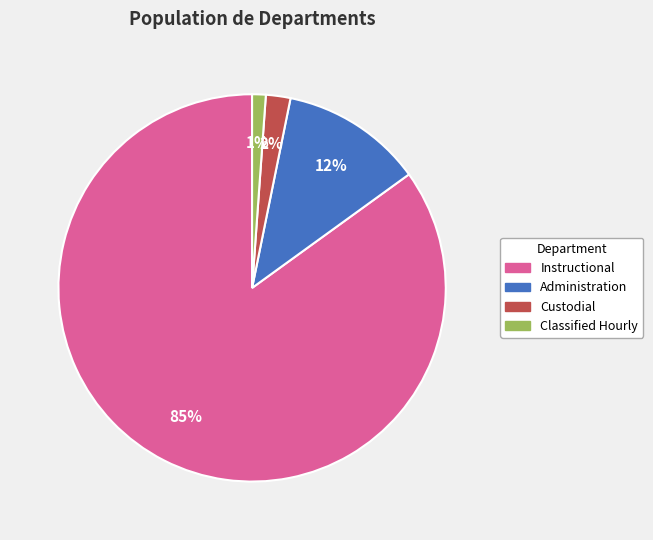

To the nearest percent, what is the difference between the largest and smallest slice percentages?

84%